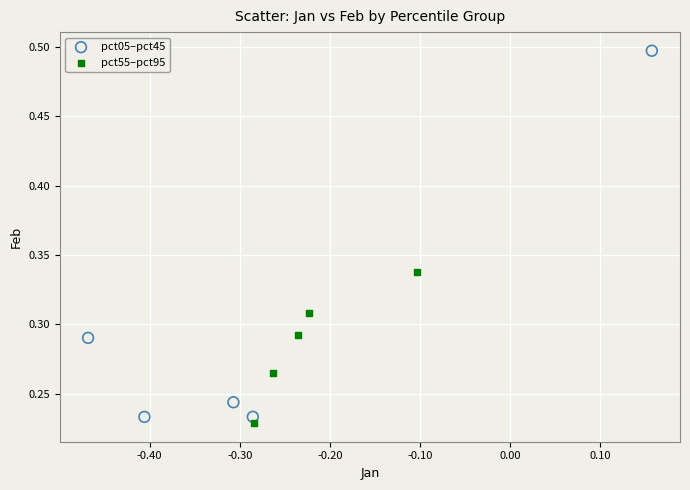

Which series reaches the maximum Y coordinate?

pct05–pct45